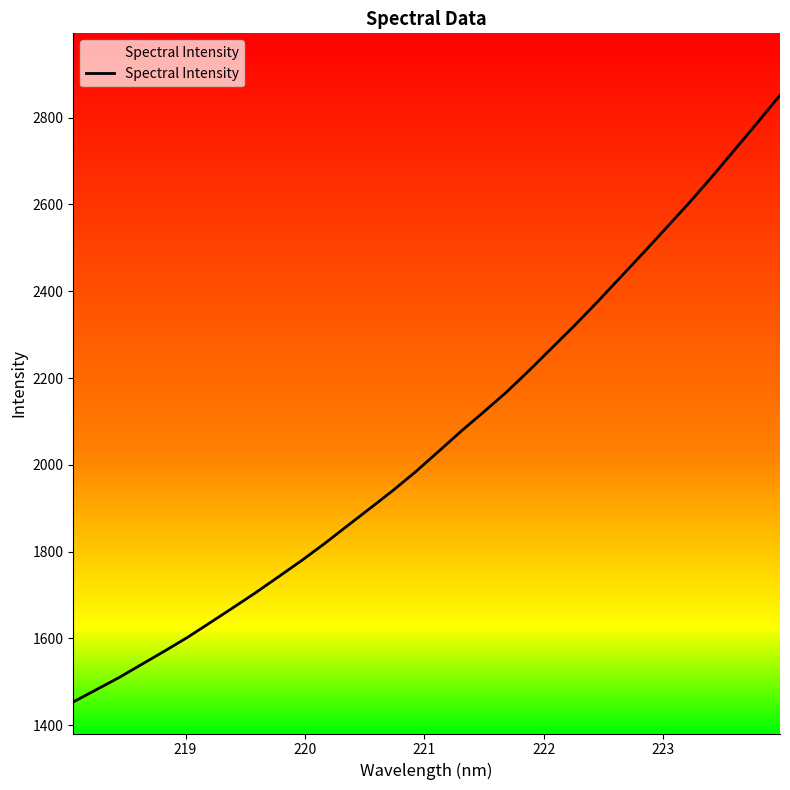

What is the greatest value displayed?

2851.9